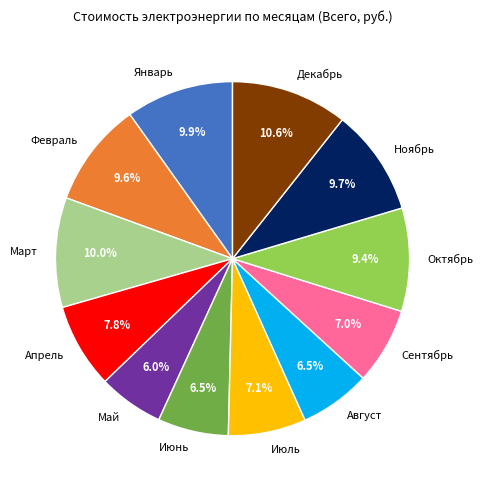

Is Октябрь the majority of the pie?

No